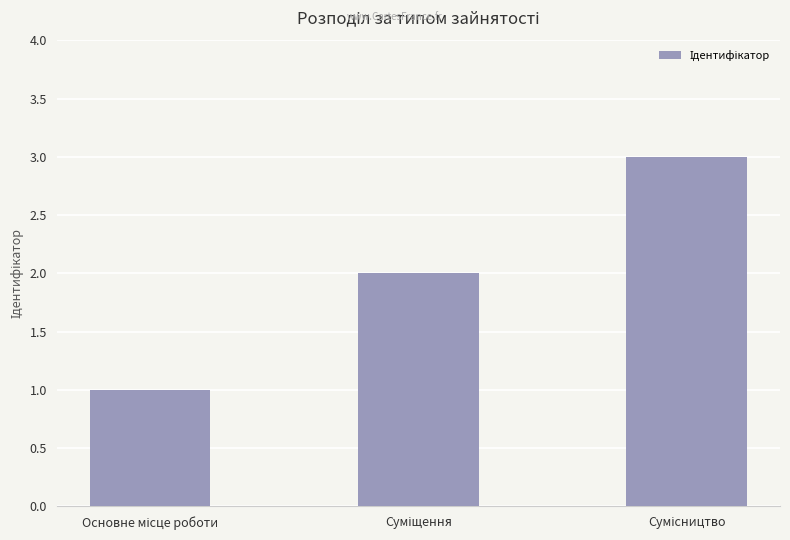

What is the sum of all values?

6